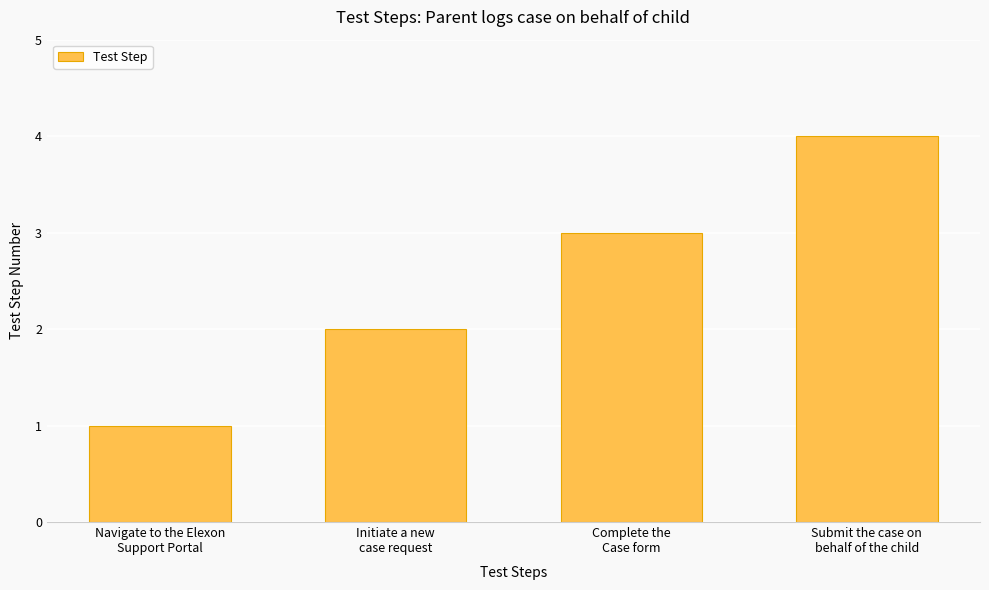

Reading right to left, list all the values displayed in this chart.

Submit the case on
behalf of the child=4	Complete the
Case form=3	Initiate a new
case request=2	Navigate to the Elexon
Support Portal=1